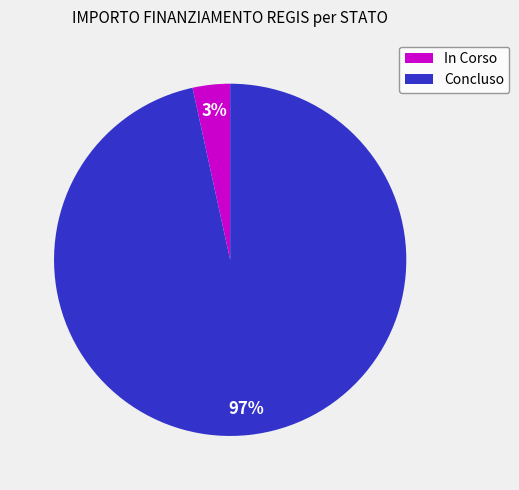

Count the number of slices in the pie.

2